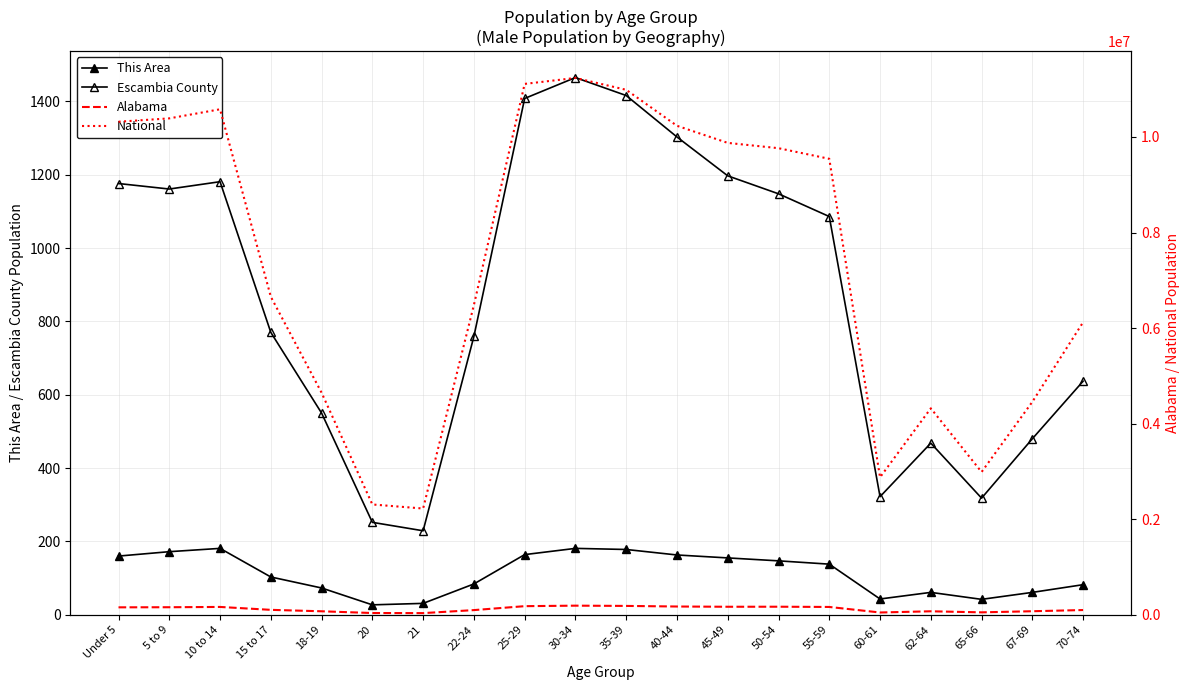

What is the value of the Escambia County point at the 2nd from the left?

1161